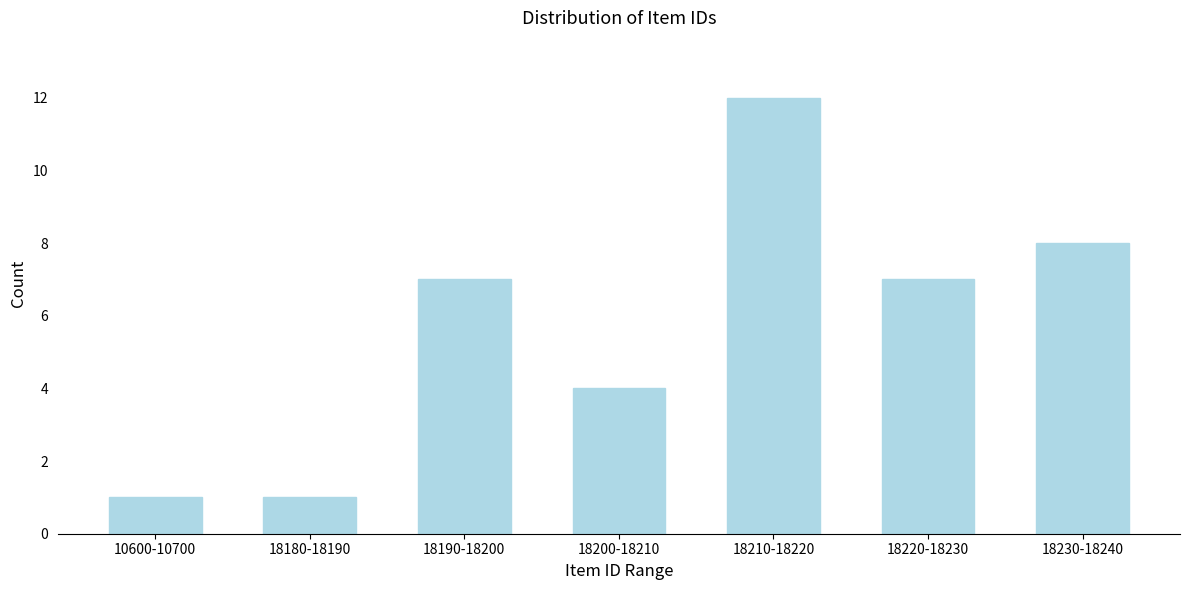

Reading right to left, transcribe all the data shown in this chart.

8	7	12	4	7	1	1